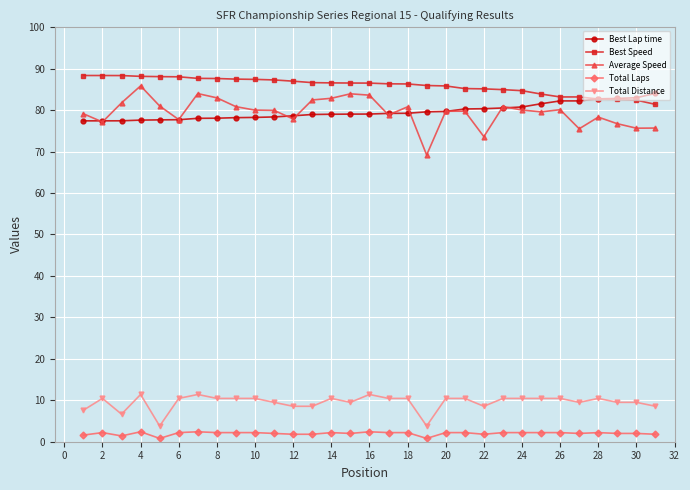

What is the maximum value shown in the chart?

88.4